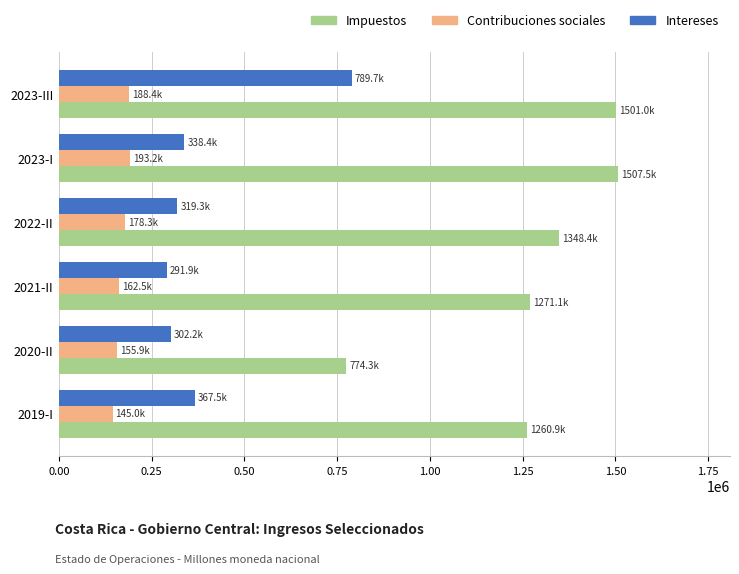

Which series has the largest total across all categories?

Impuestos